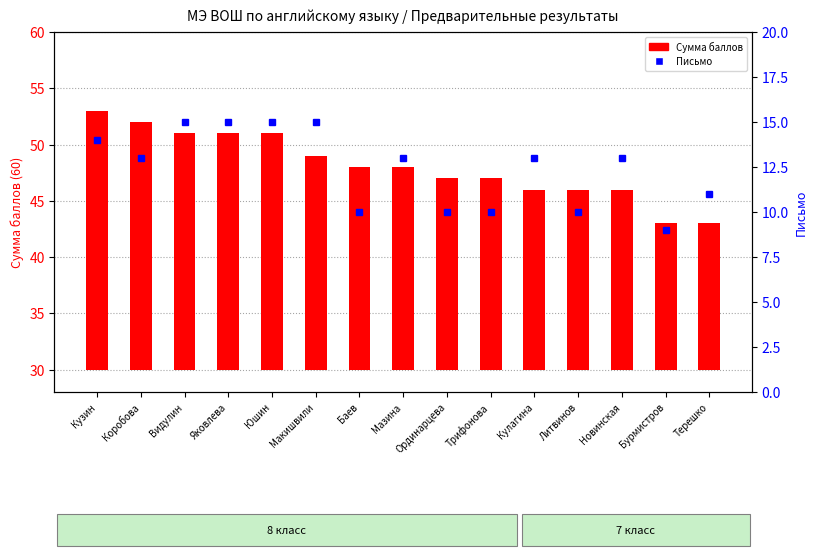

What is the label of the 4th bar from the left?

Яковлева